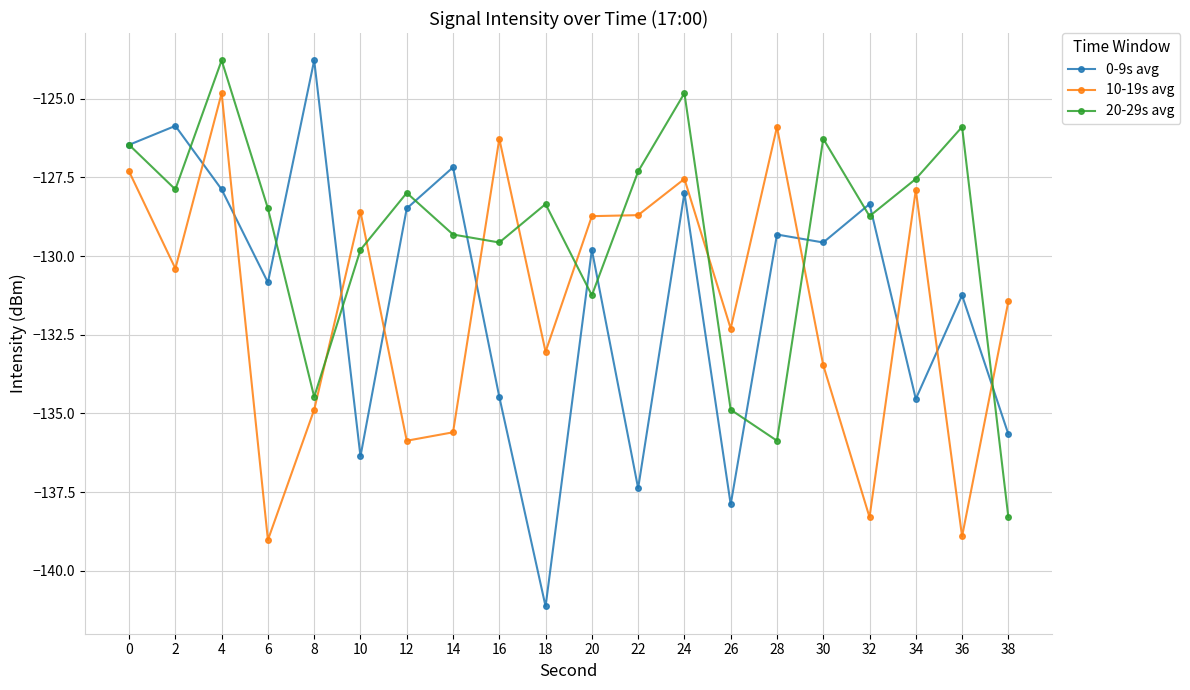

How many lines are shown in the chart?

3